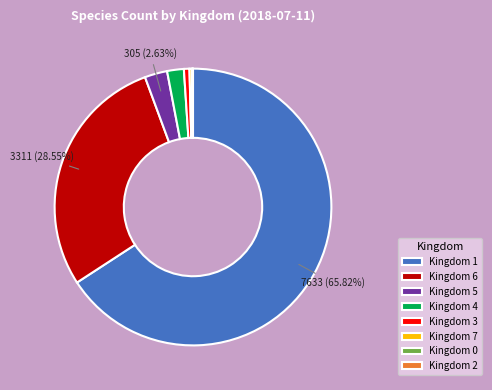

What is the ratio of the value at Kingdom 6 to the value at Kingdom 3?

44.1